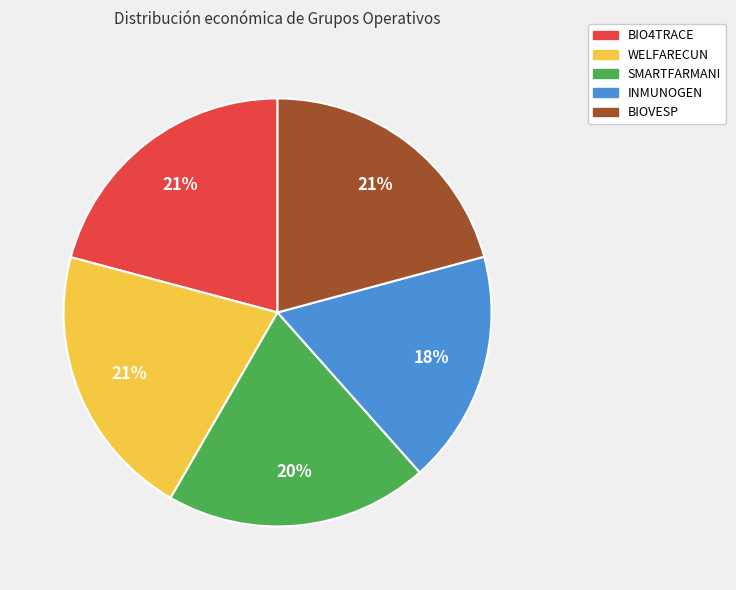

Combined, do BIOVESP and WELFARECUN account for over 50%?

No